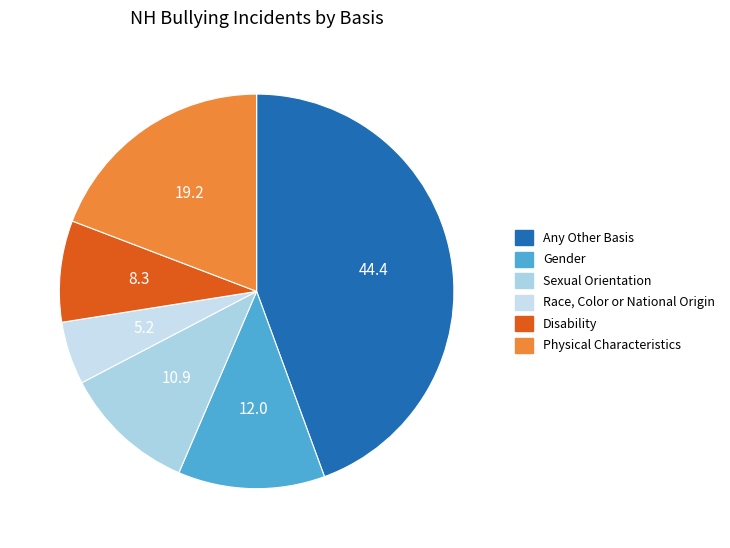

What percentage is the Physical Characteristics slice, to the nearest percent?

19%